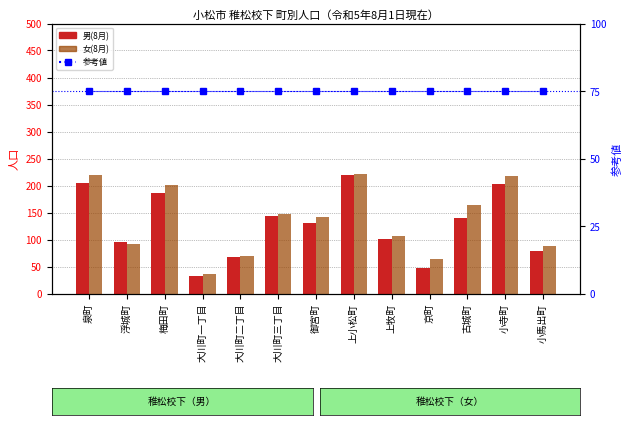

Reading right to left, transcribe all the data shown in this chart.

男(8月): 小馬出町=79	小寺町=203	古城町=140	京町=48	上牧町=101	上小松町=219	御宮町=131	大川町三丁目=144	大川町二丁目=67	大川町一丁目=32	梅田町=186	浮城町=96	泉町=205
女(8月): 小馬出町=88	小寺町=218	古城町=163	京町=64	上牧町=106	上小松町=222	御宮町=142	大川町三丁目=148	大川町二丁目=70	大川町一丁目=37	梅田町=201	浮城町=91	泉町=220
参考値: 小馬出町=75	小寺町=75	古城町=75	京町=75	上牧町=75	上小松町=75	御宮町=75	大川町三丁目=75	大川町二丁目=75	大川町一丁目=75	梅田町=75	浮城町=75	泉町=75